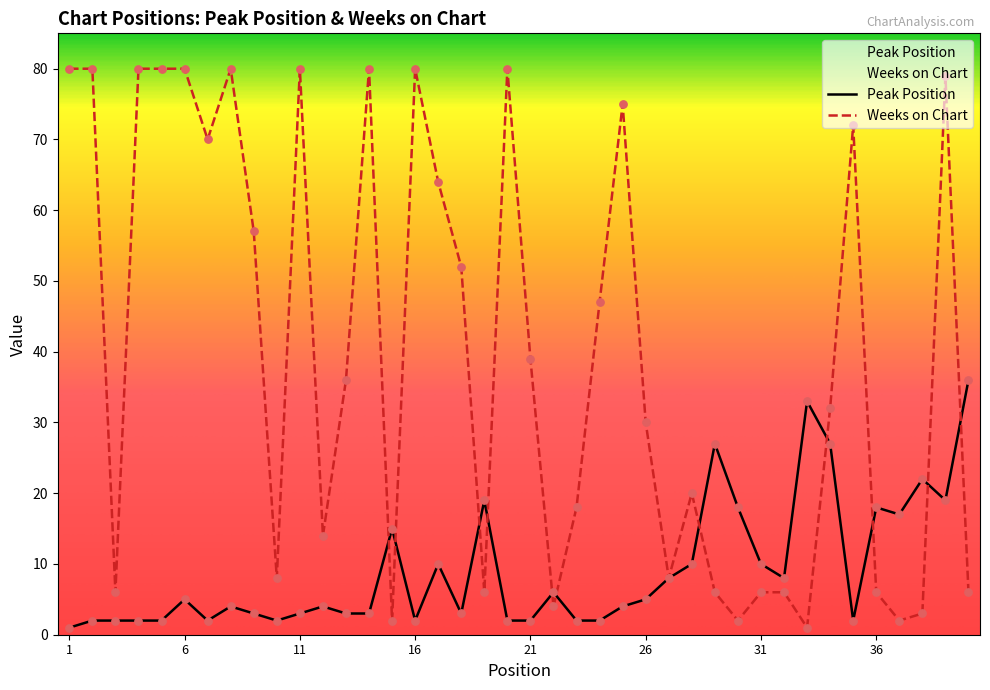

Which series has the largest total across all categories?

Weeks on Chart